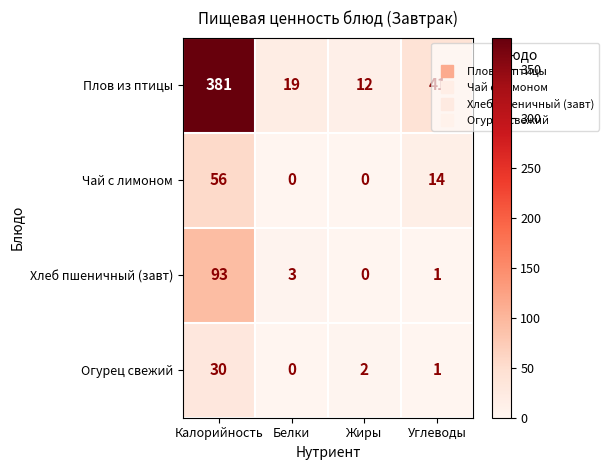

What is the difference between the maximum and minimum values in the Огурец свежий series?

30